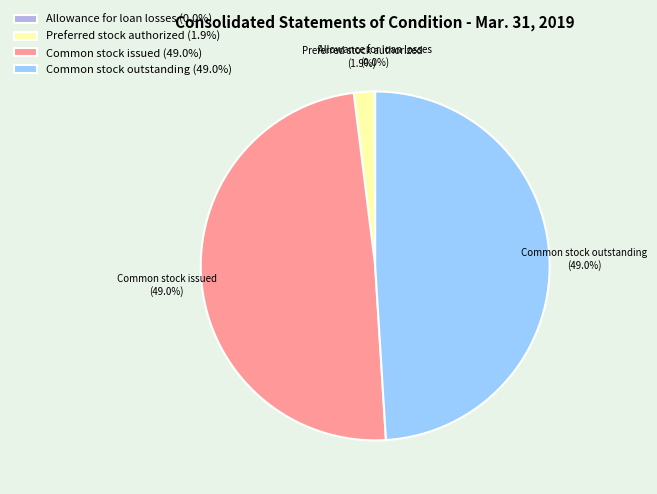

Is there any slice that represents more than half of the pie?

No